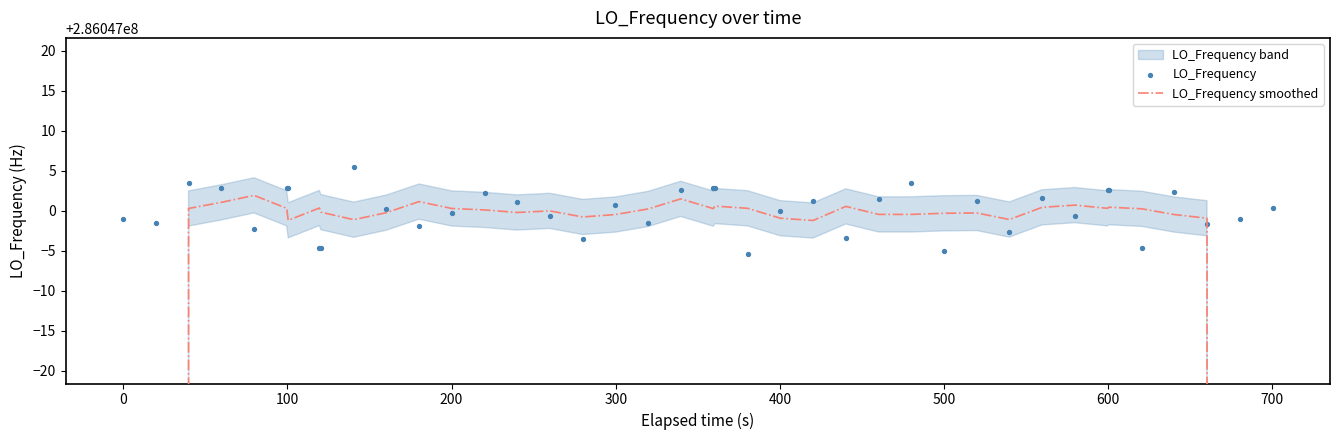

Which series reaches the minimum Y coordinate?

LO_Frequency smoothed